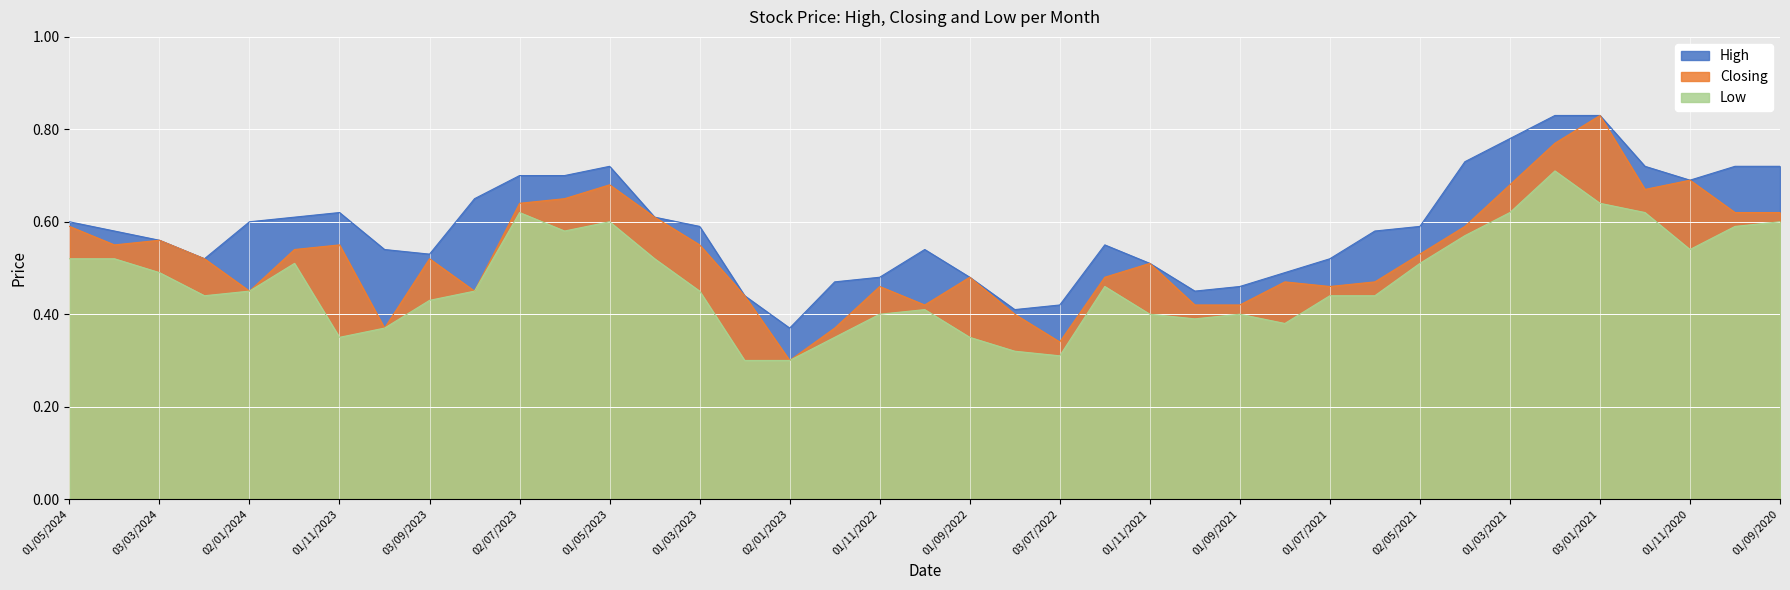

What is the approximate value of High at 02/05/2021?

0.6